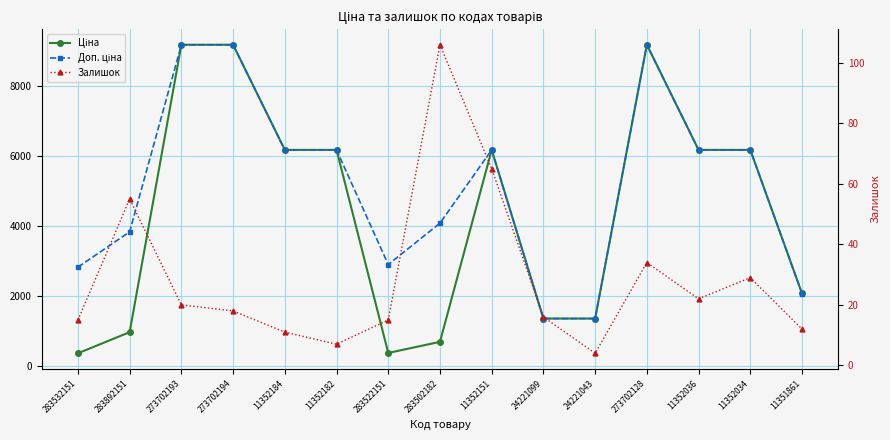

How many series are shown in this chart?

3